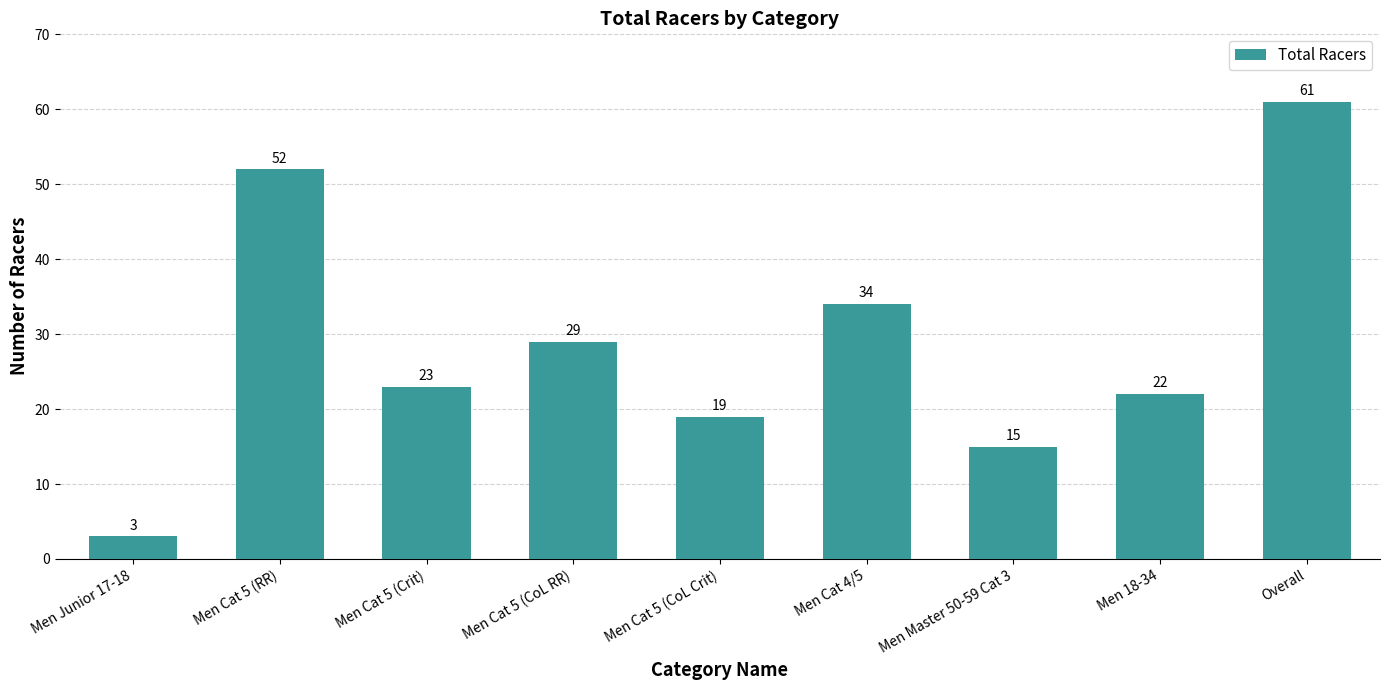

Does the chart contain any negative values?

No